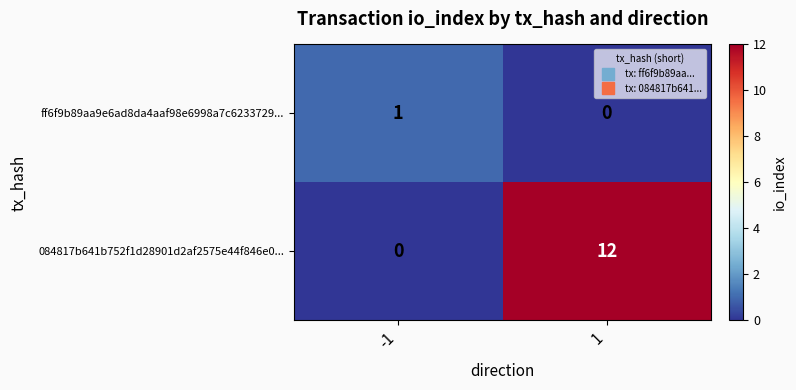

How many data points in ff6f9b89aa9e6ad8da4aaf98e6998a7c6233729... are less than 1?

1